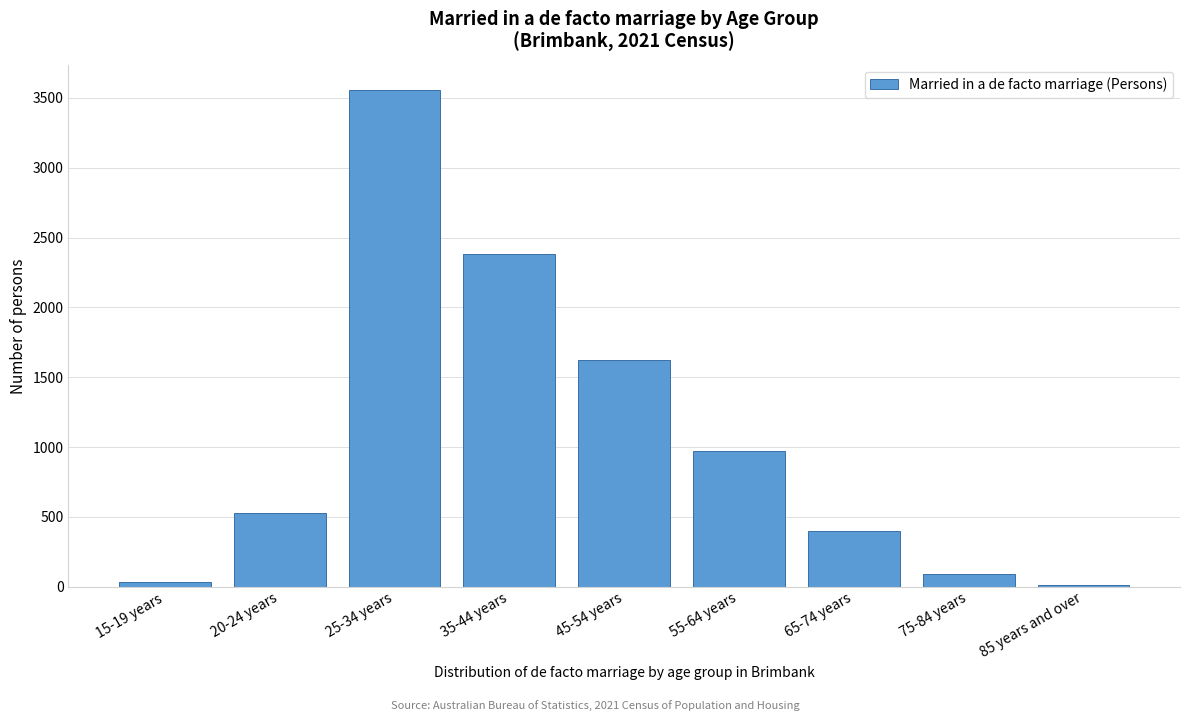

Reading left to right, list all the values displayed in this chart.

35	526	3559	2381	1623	970	397	91	13